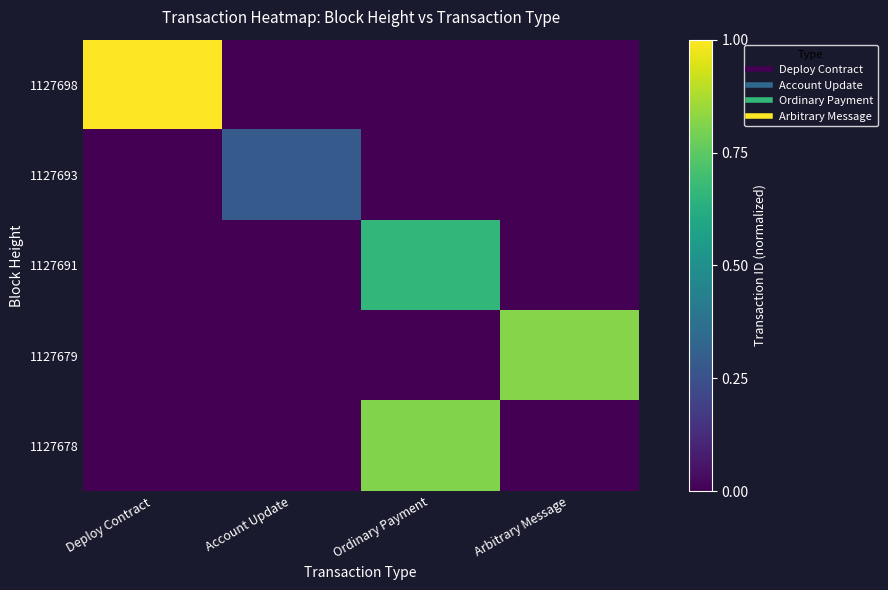

At how many categories does at least one series exceed 0?

4